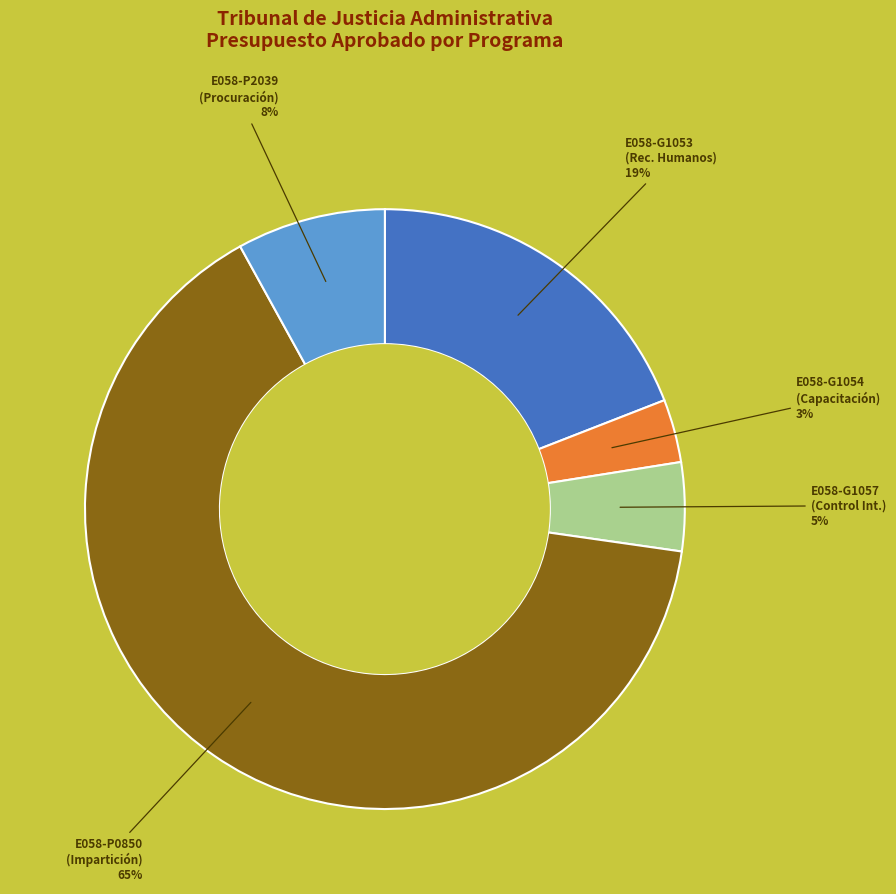

To the nearest percent, what is the difference between the E058-G1053 and E058-G1057 slice percentages?

14%